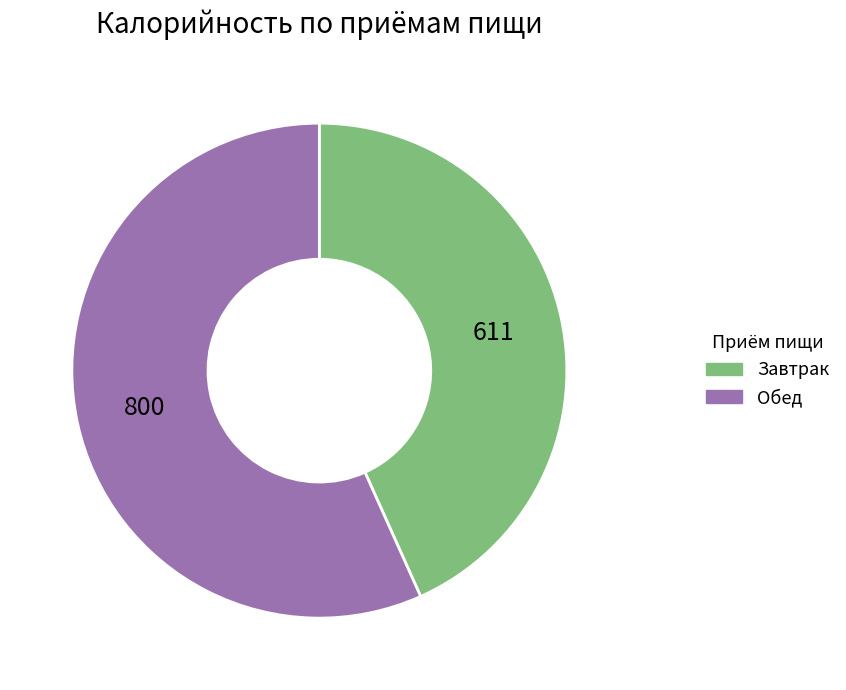

Which category has the biggest portion of the pie?

Обед